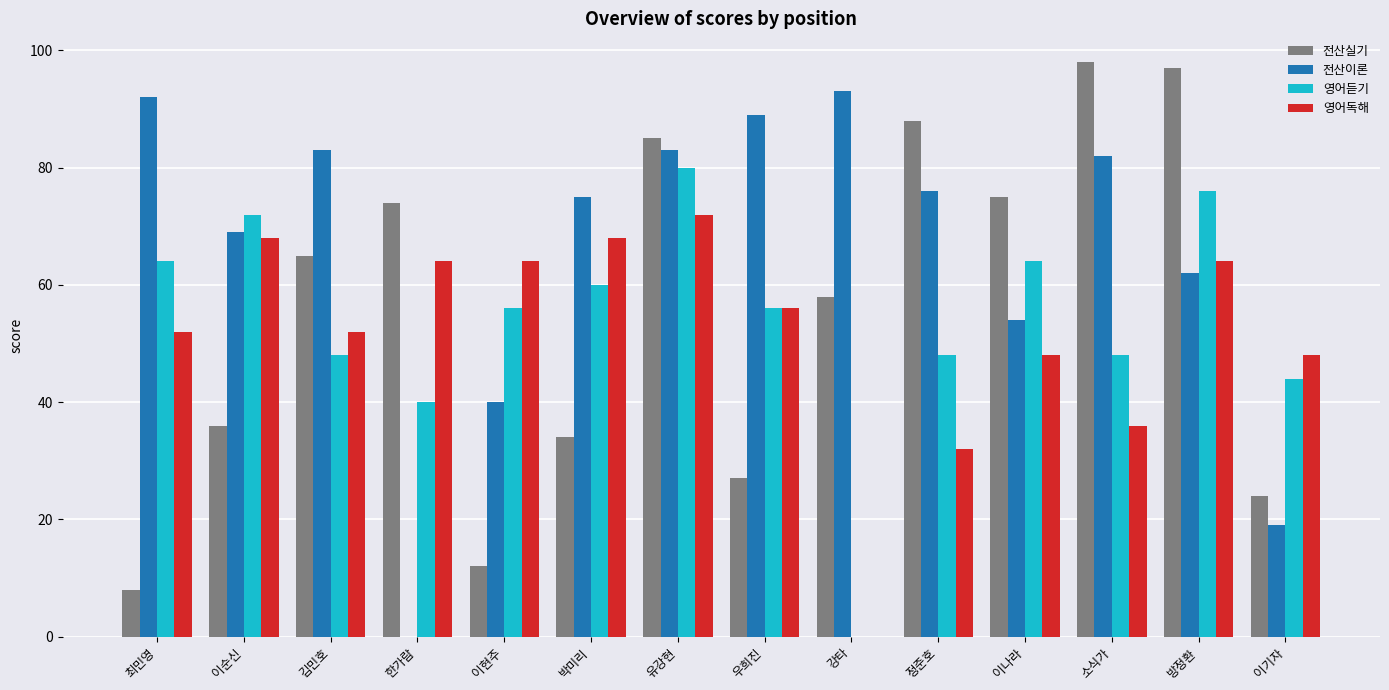

Which series has the largest range (max minus min)?

전산이론